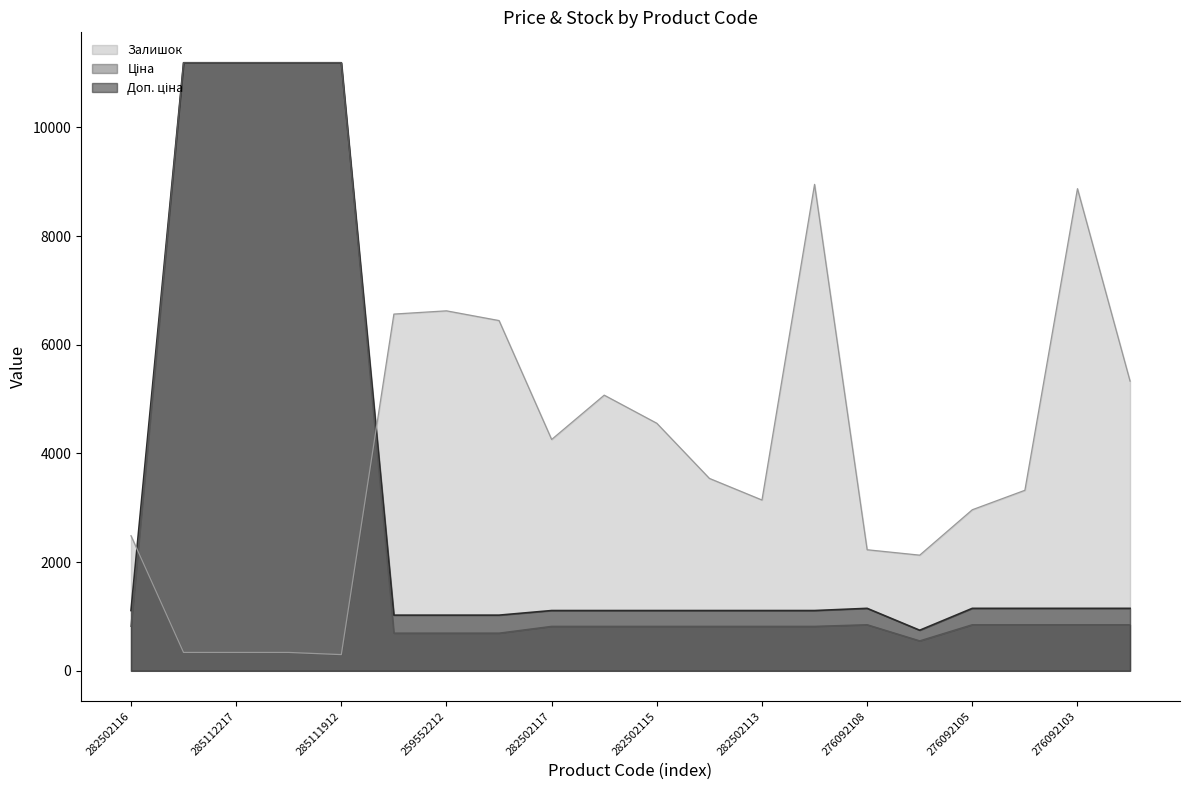

Does the chart have visible grid lines?

No